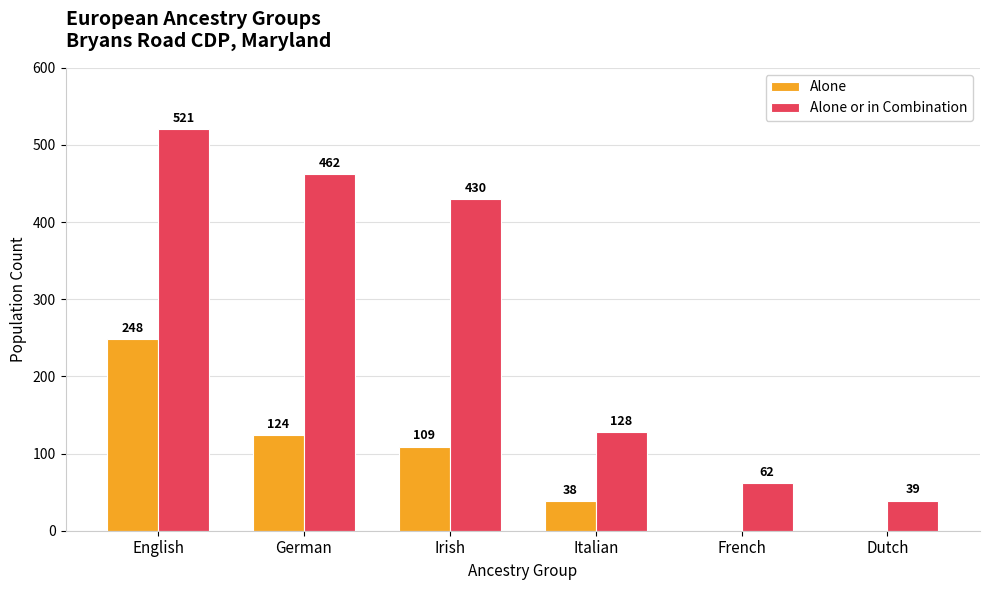

Is it true that Alone equals 0 at French?

True